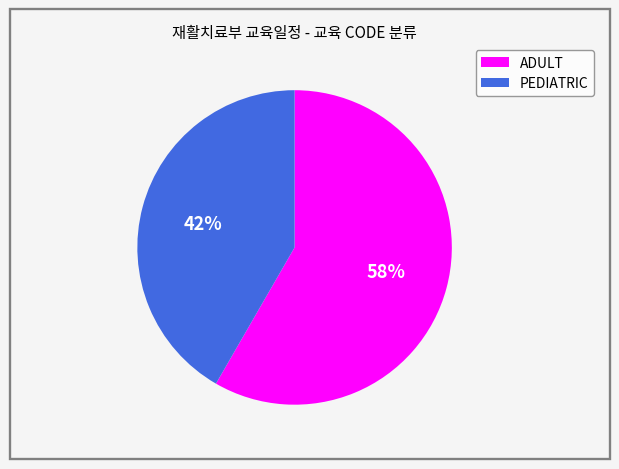

Is the sum of ADULT and PEDIATRIC greater than half?

Yes